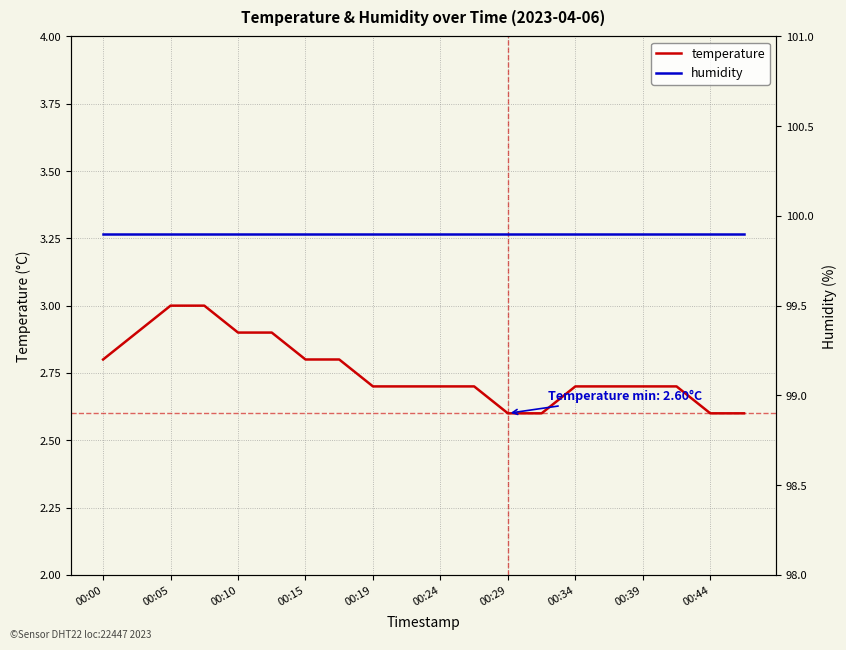

What is the highest value of the temperature series?

3.0